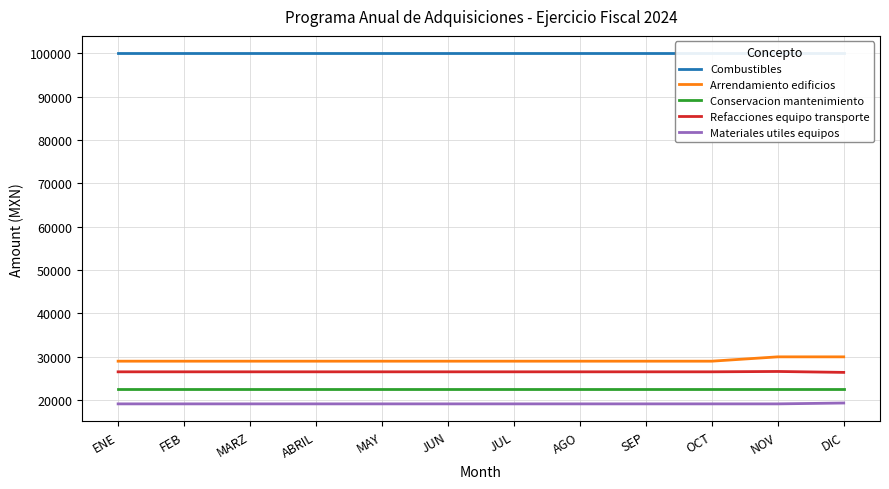

Is it true that Arrendamiento edificios equals 47716 at ENE?

False